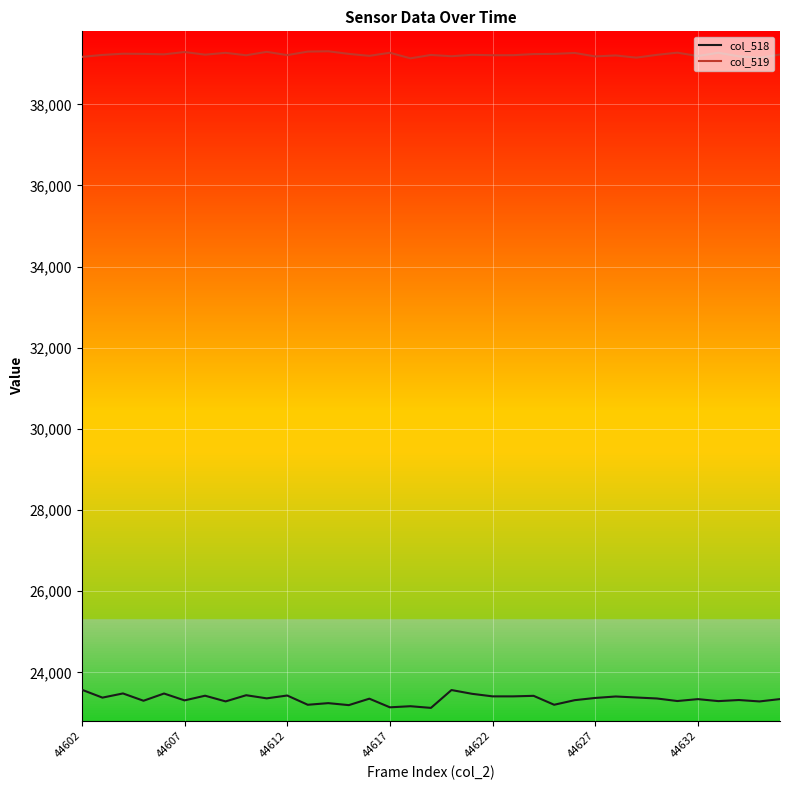

True or false: col_518 and col_519 intersect in this chart.

False